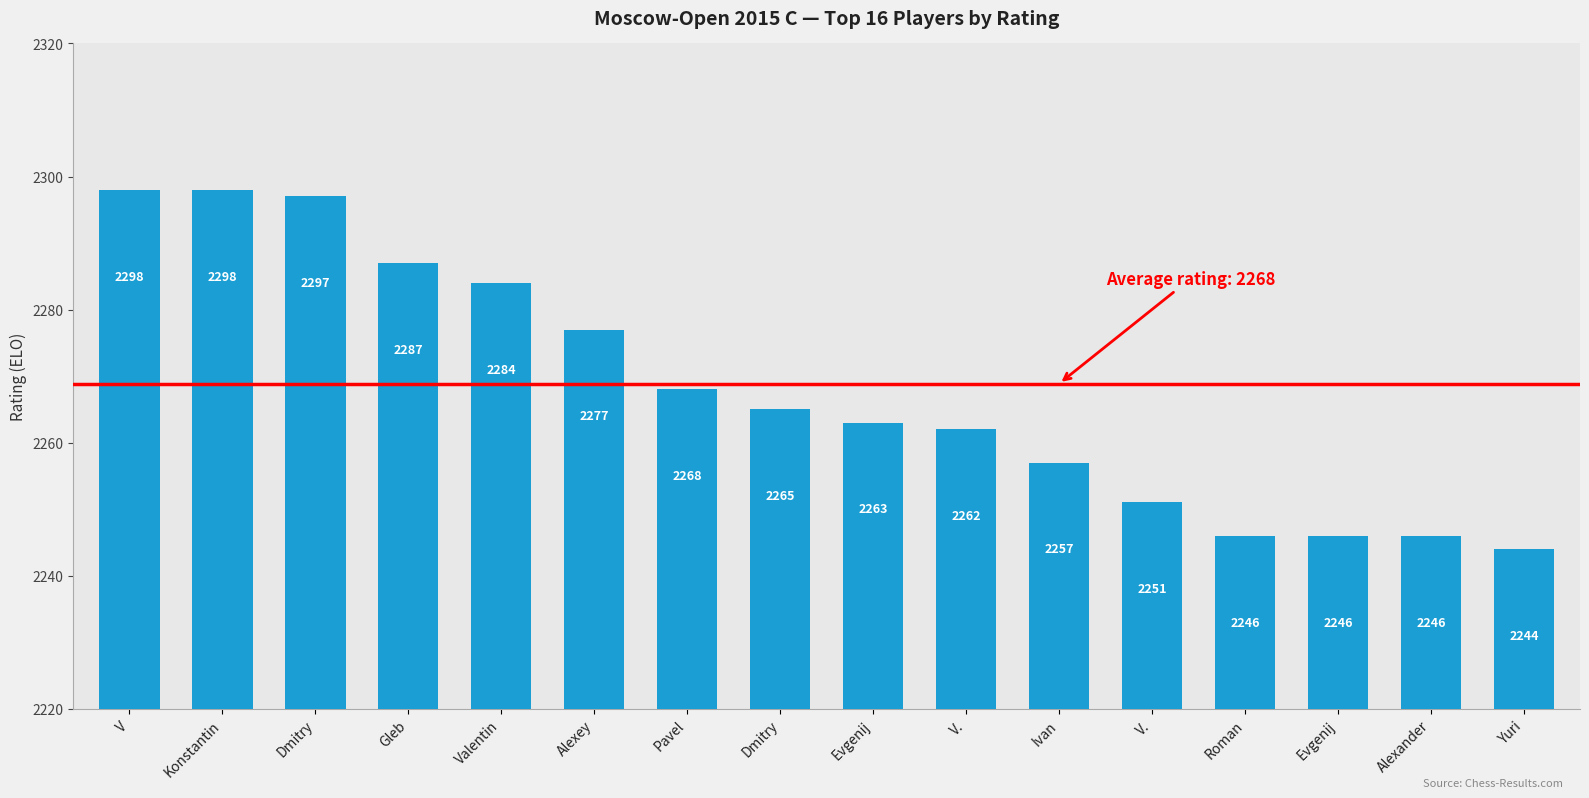

How many data points does each series have?

16